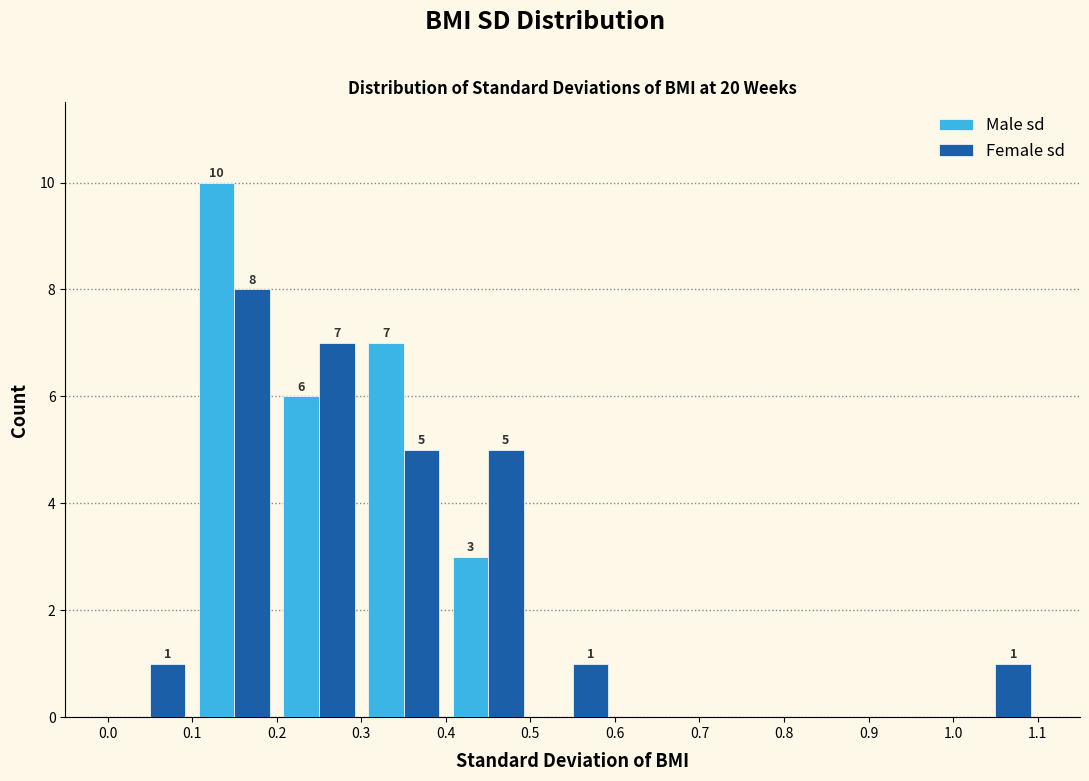

In the Female sd series, which range on the x-axis has the tallest bar?

0.1 to 0.2